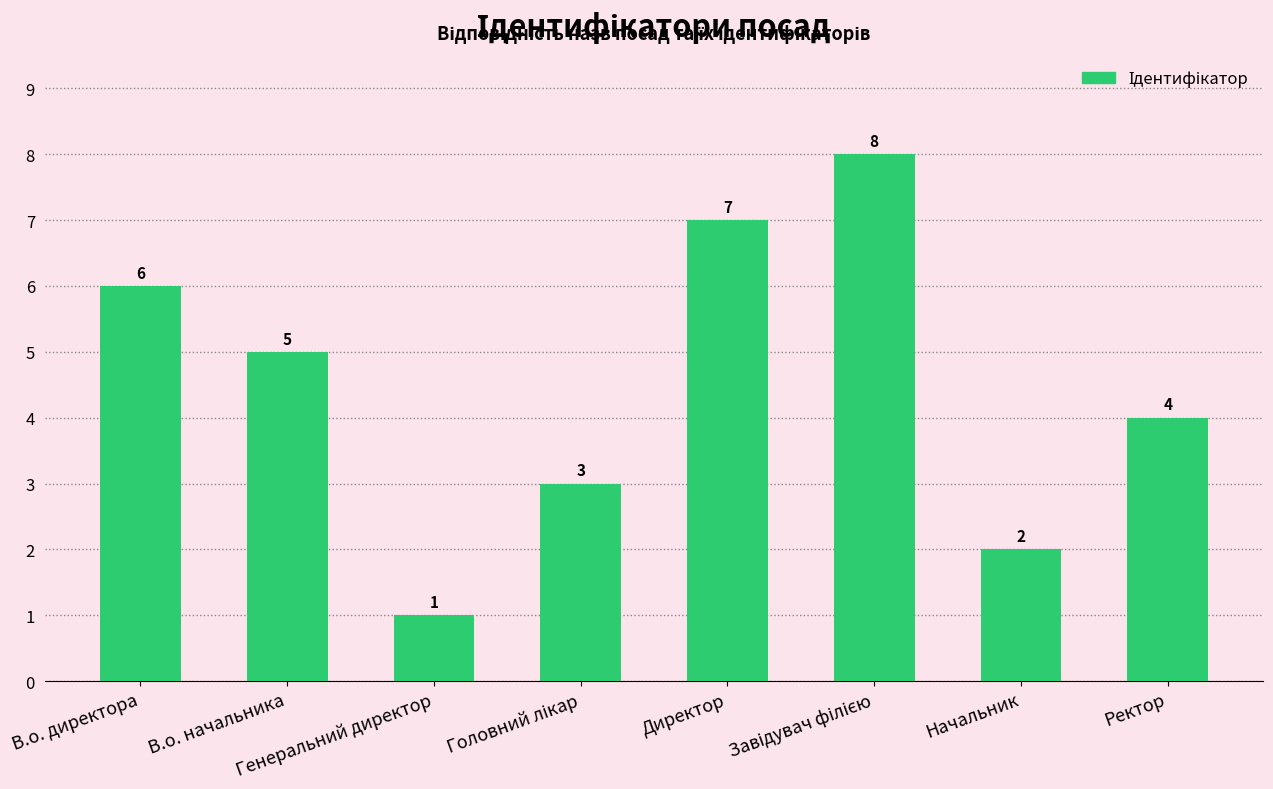

What is the sum of all values?

36